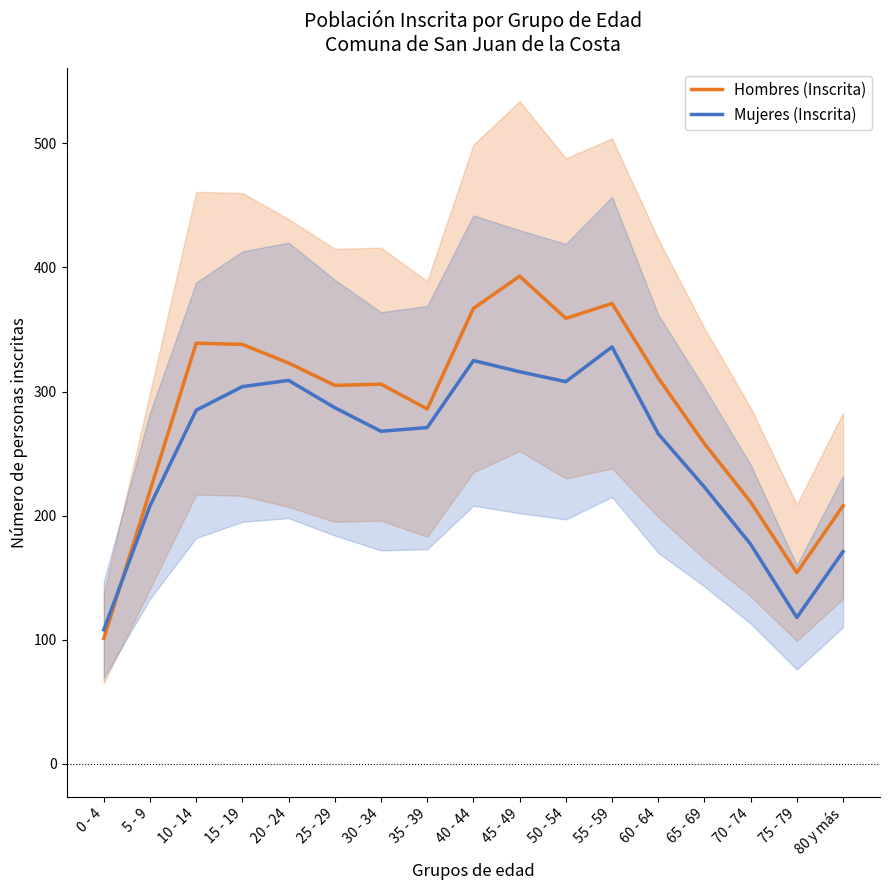

What is the value of the Mujeres (Inscrita) point at the 4th from the left?

304